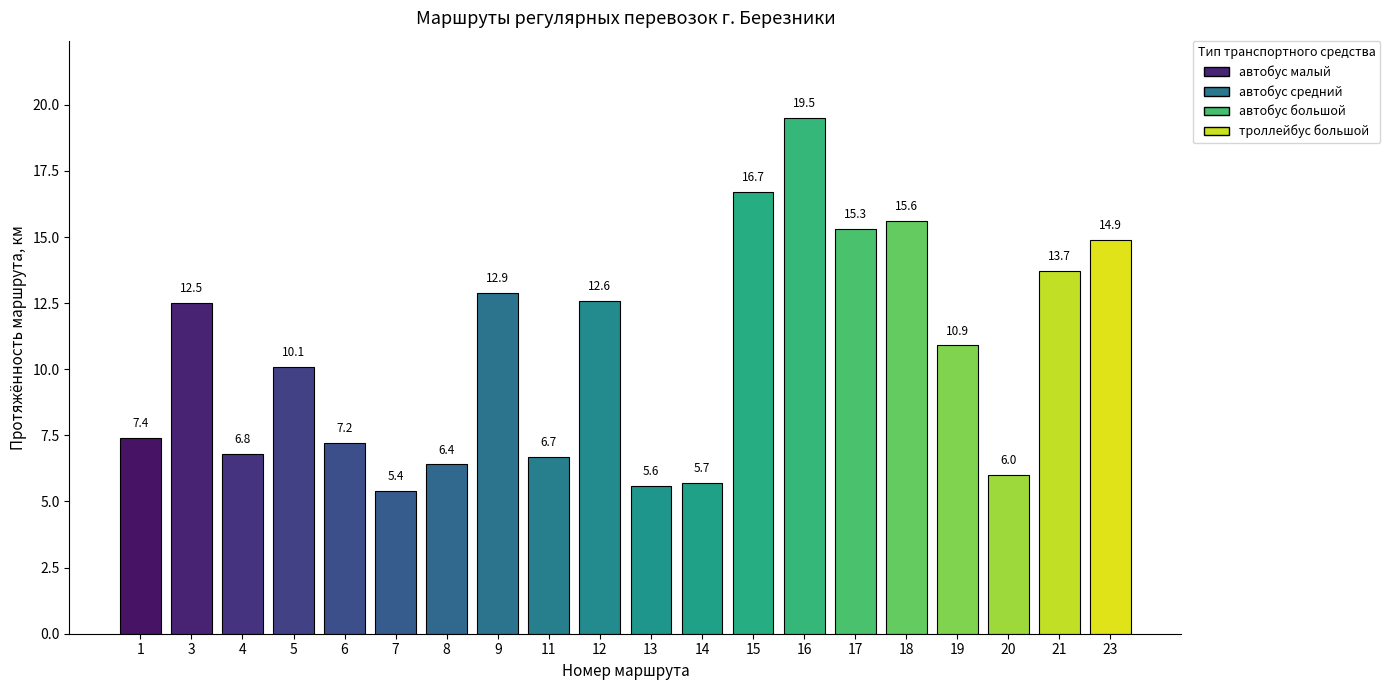

What is the sum of the values at 15 and 9?

29.6